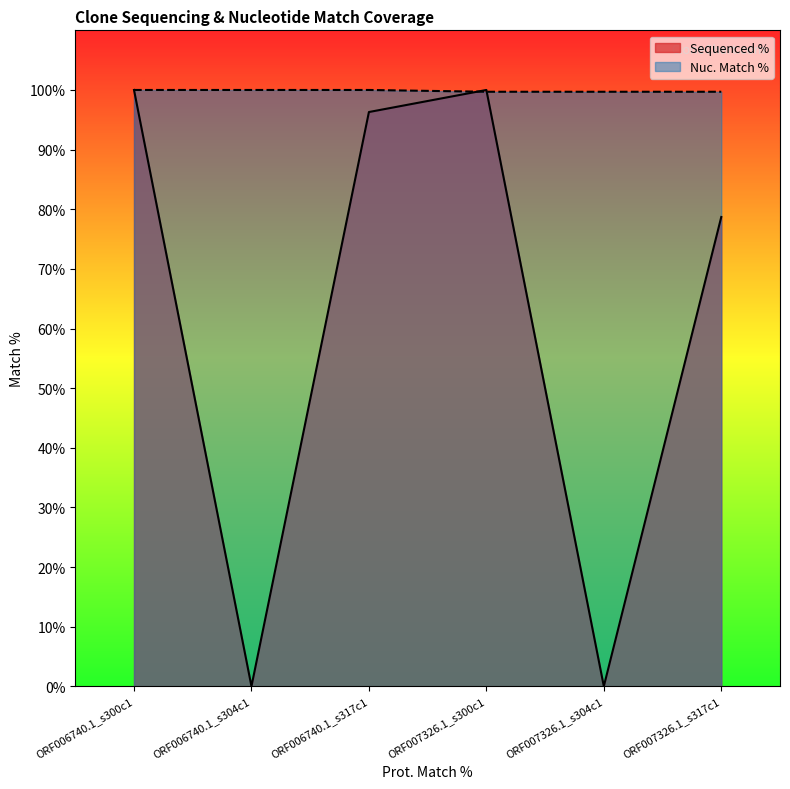

What is the label of the 3rd point from the left?

ORF006740.1_s317c1